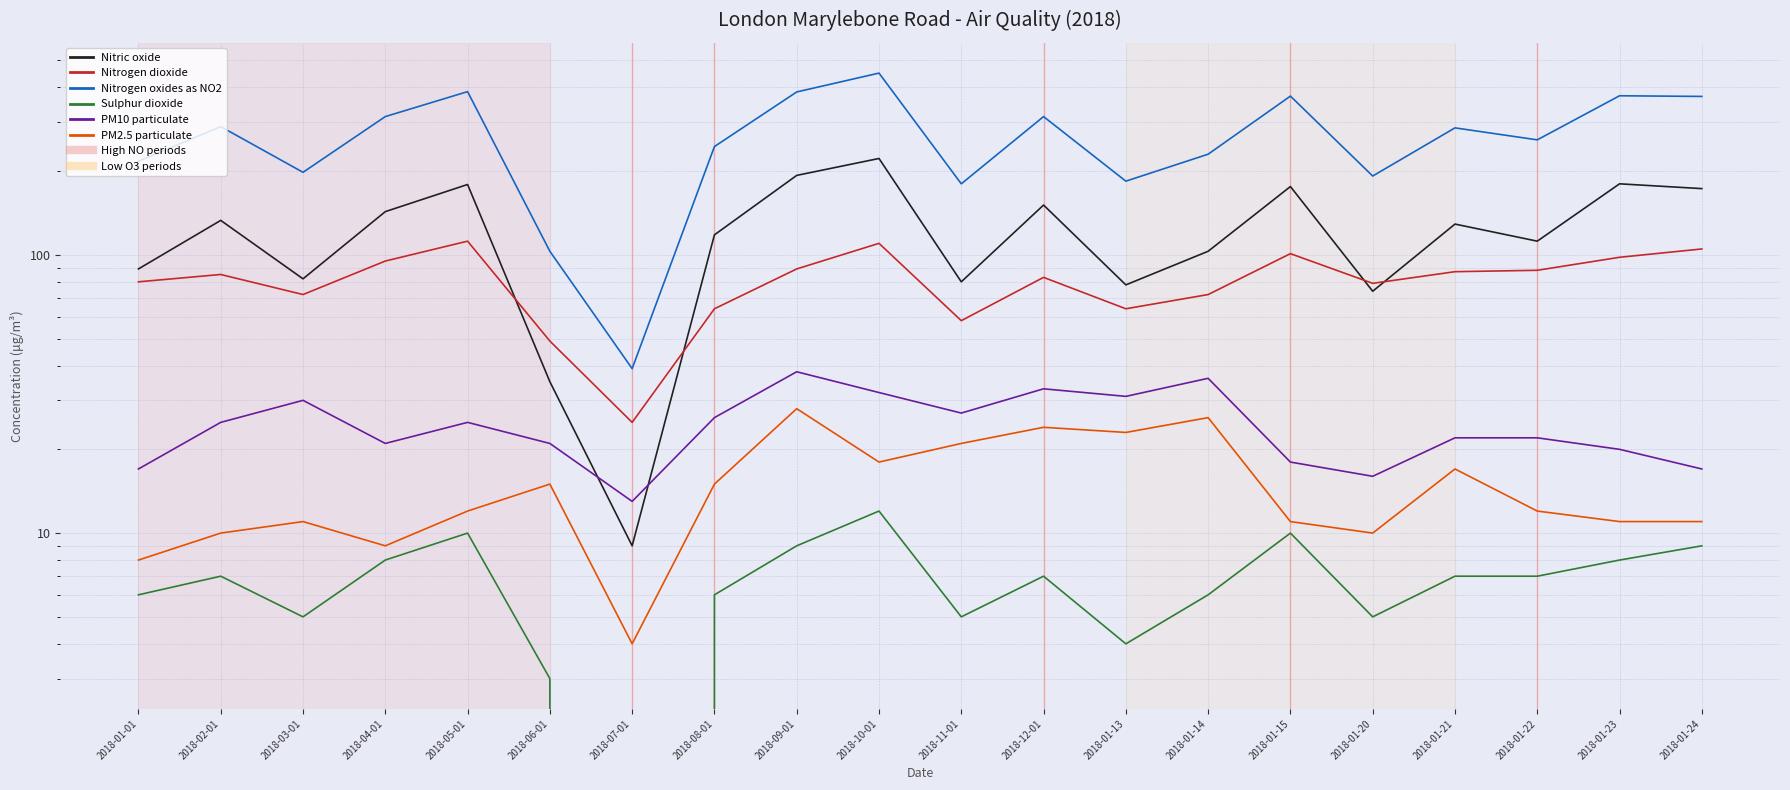

Does the chart have visible grid lines?

Yes